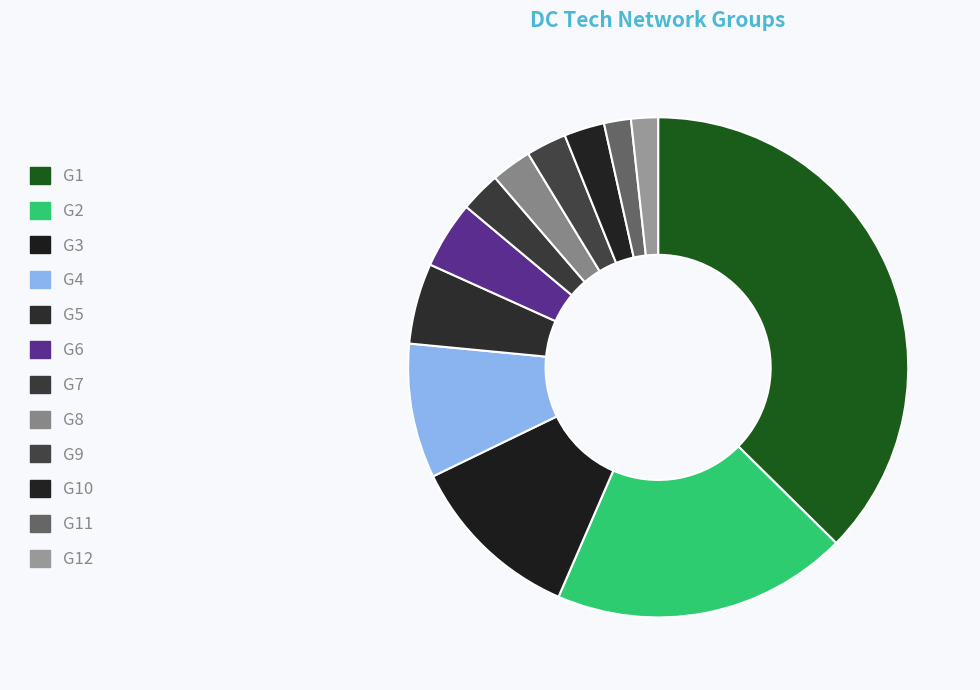

How much of the chart is everything except G5?

94.8%